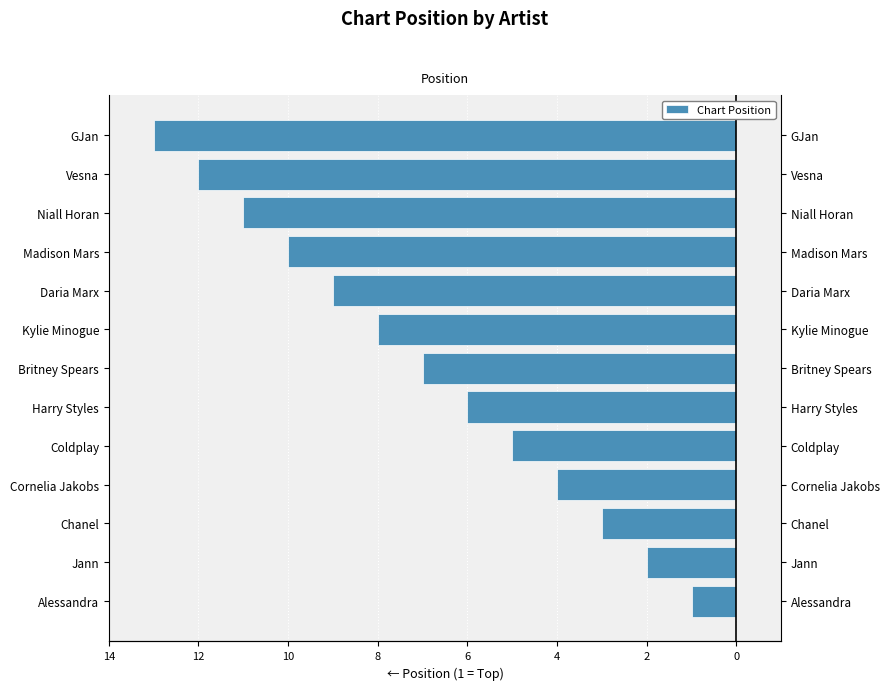

How many bars are there in total?

13